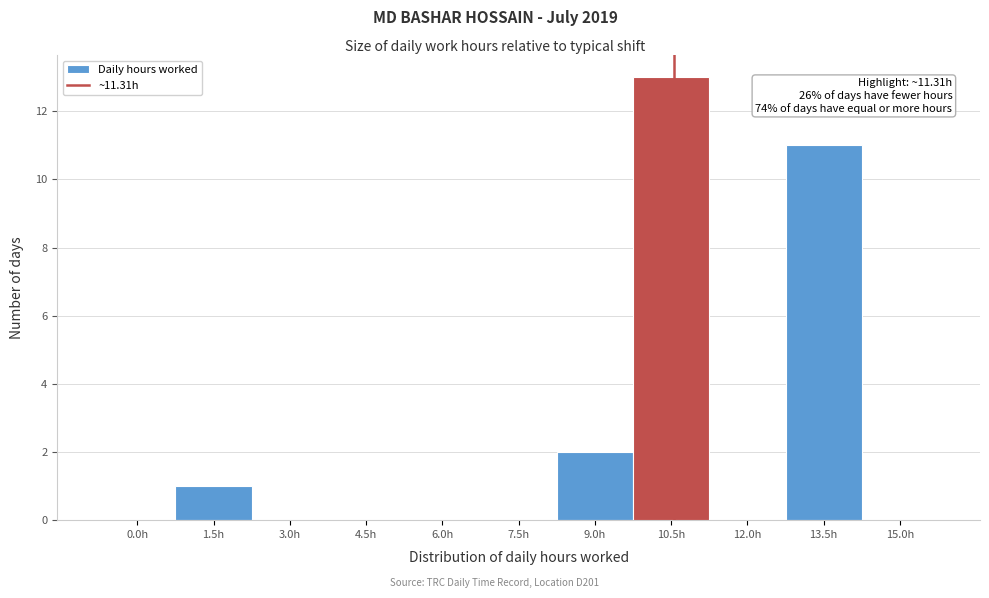

Reading left to right, extract all data points from this chart.

0.0h=0	1.5h=1	3.0h=0	4.5h=0	6.0h=0	7.5h=0	9.0h=2	10.5h=13	12.0h=0	13.5h=11	15.0h=0